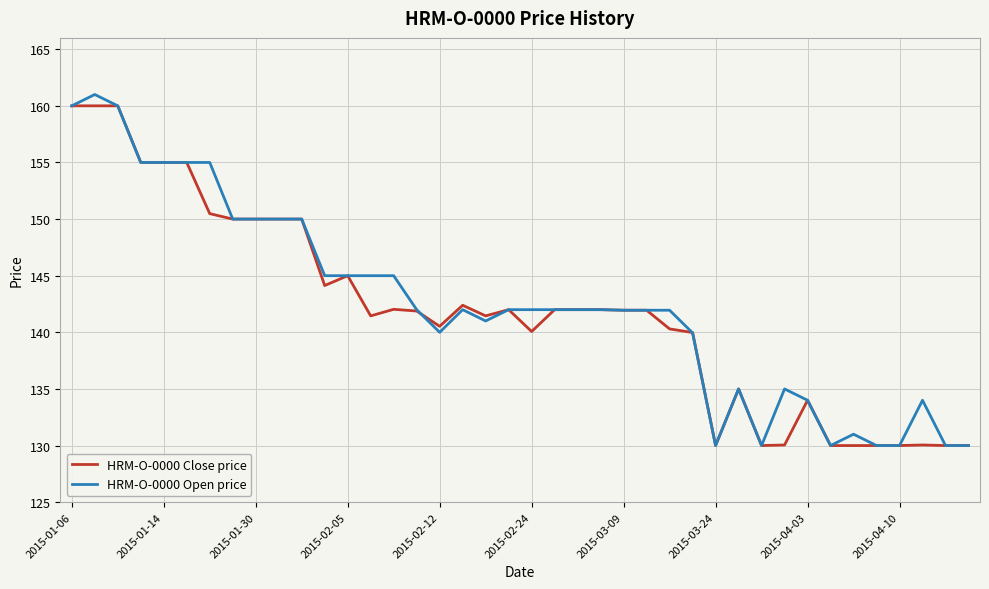

What is the smallest value displayed?

130.0